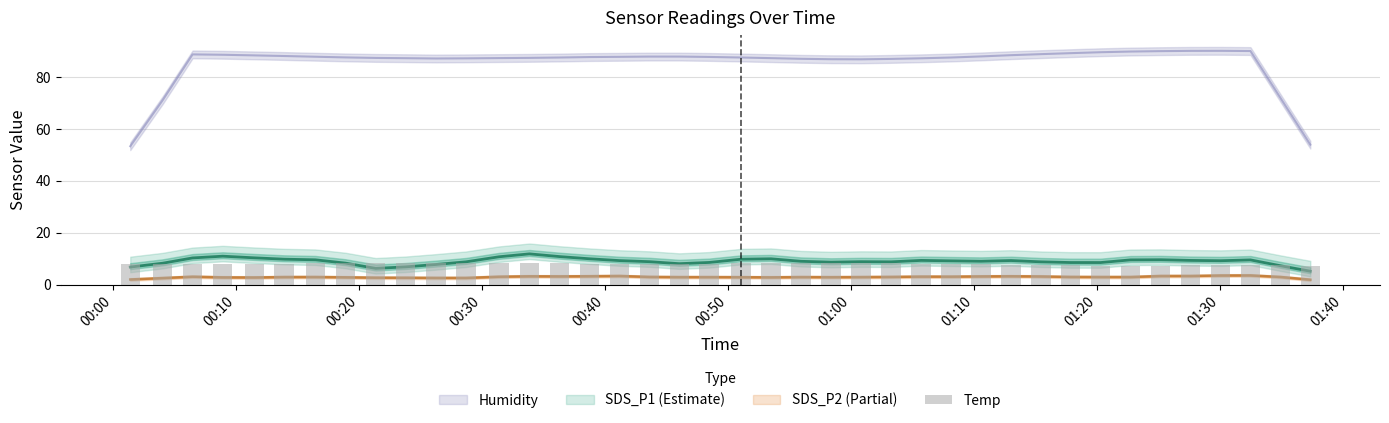

The chart shows a value of 4.4 at 00:10. True or false?

False